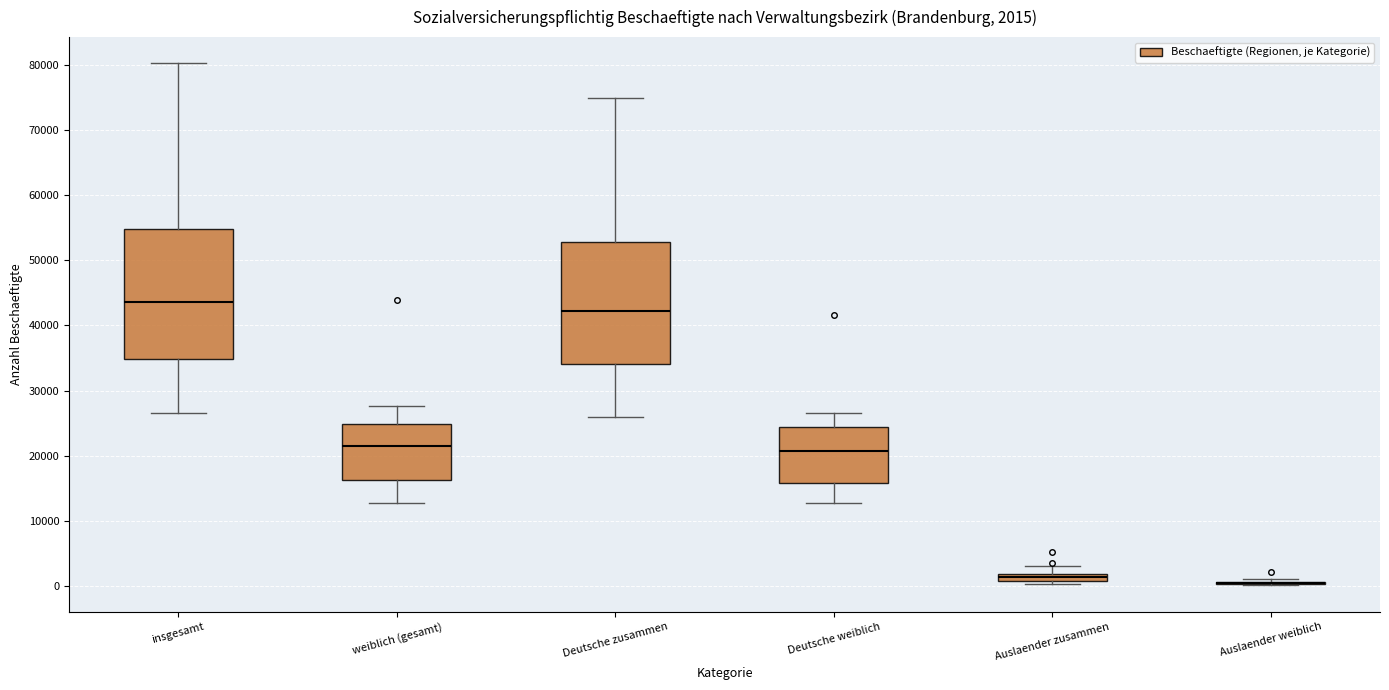

Comparing the boxes themselves (not the whiskers), which one is the tallest?

insgesamt